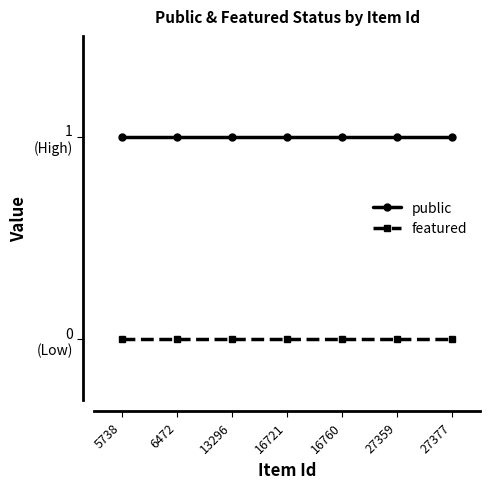

Where is featured nearest to the value 0?

5738